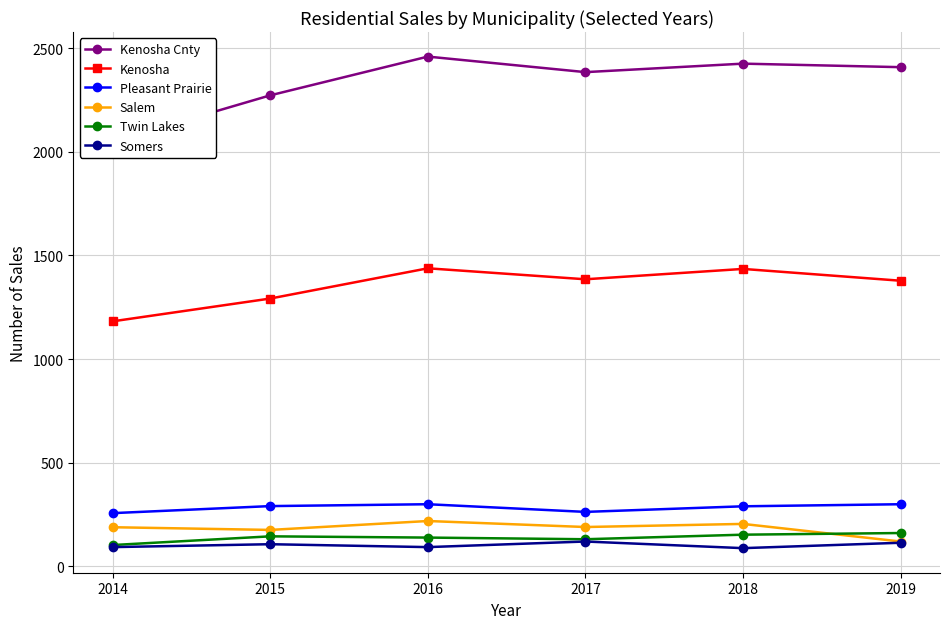

At which label does Kenosha Cnty first exceed 2409?

2016